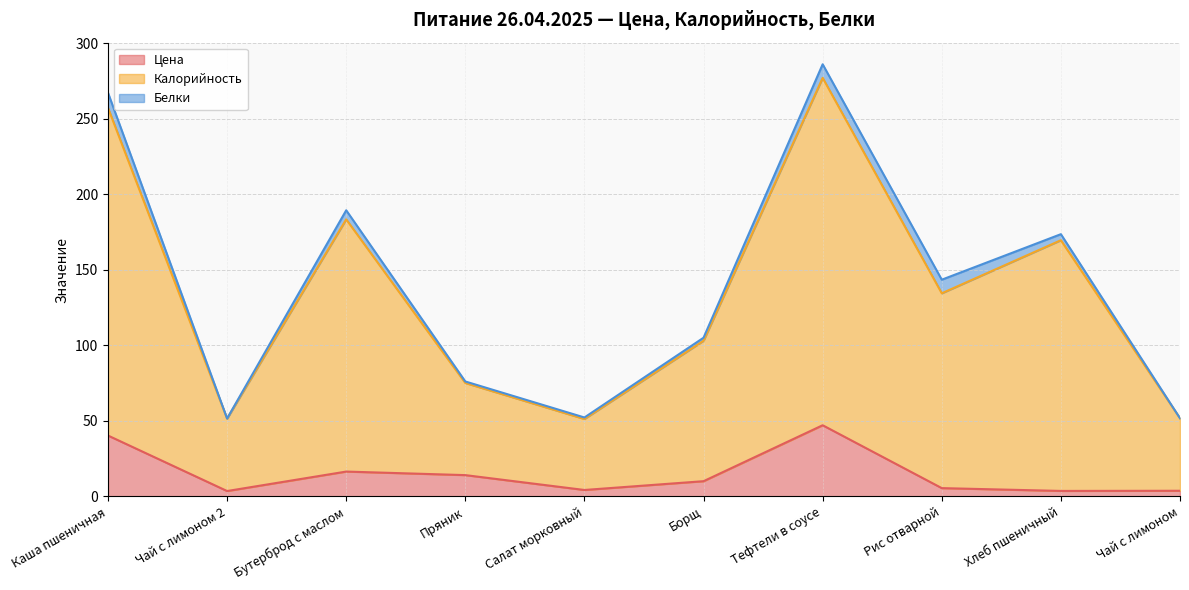

True or false: Калорийность and Цена cross at least once.

False